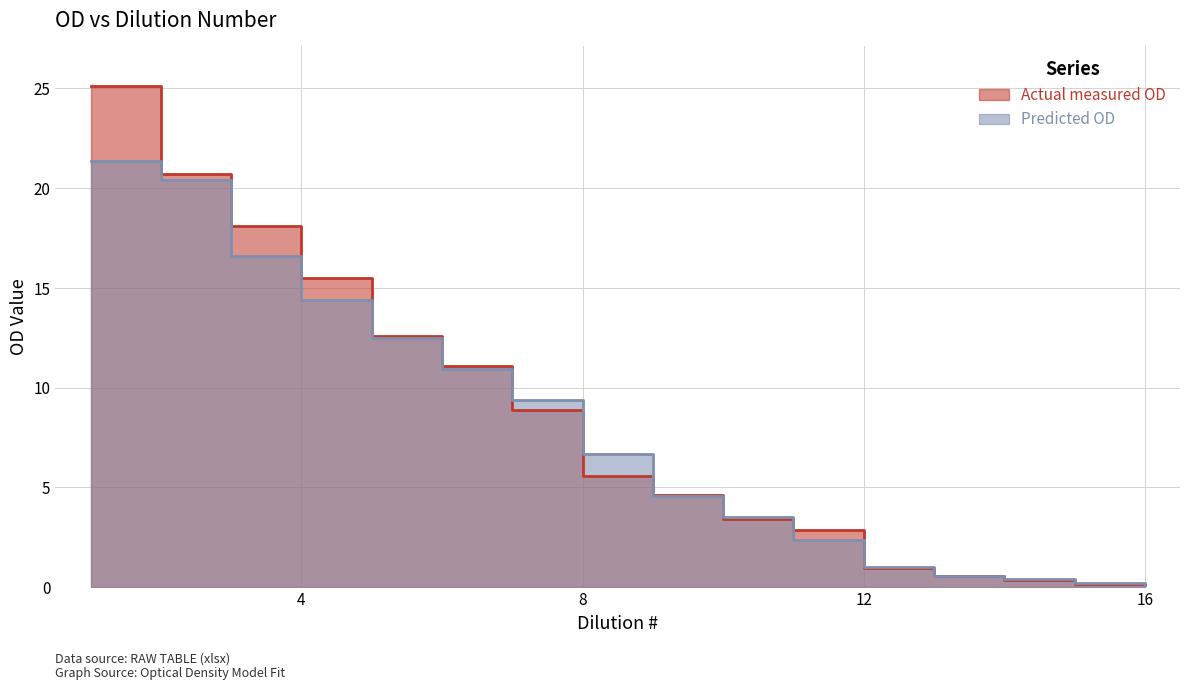

Which series has the largest total across all categories?

Actual measured OD